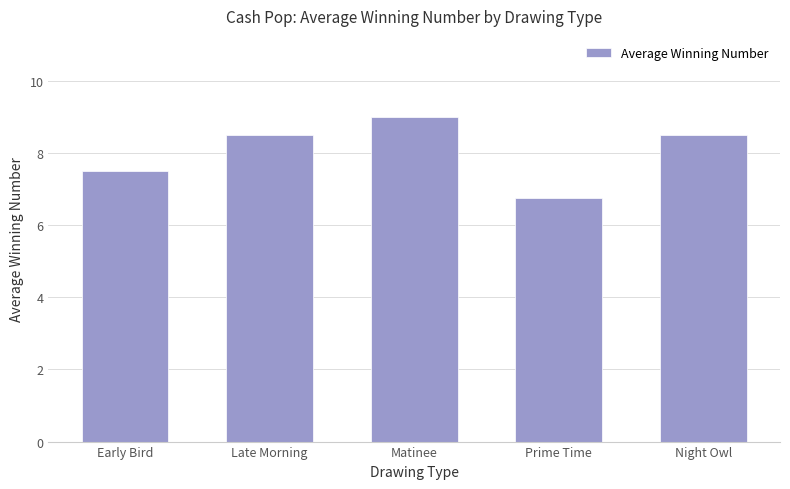

What value does the data have at Late Morning?

8.5